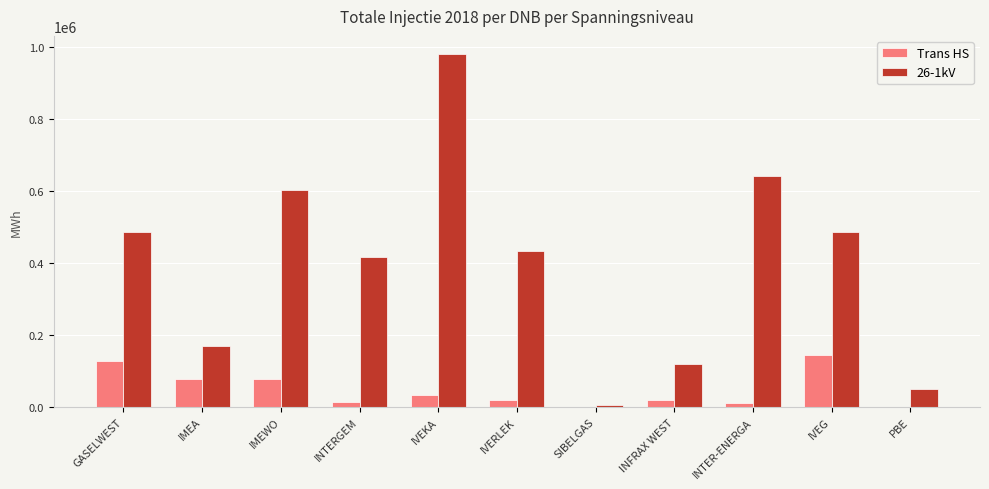

What value does the 26-1kV series have at IVEKA?

981295.1